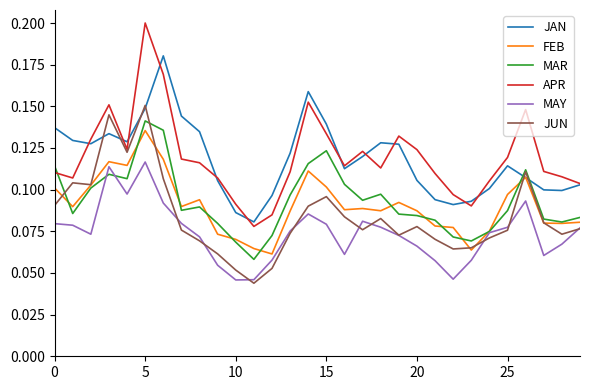

Which series has the widest spread of values?

APR